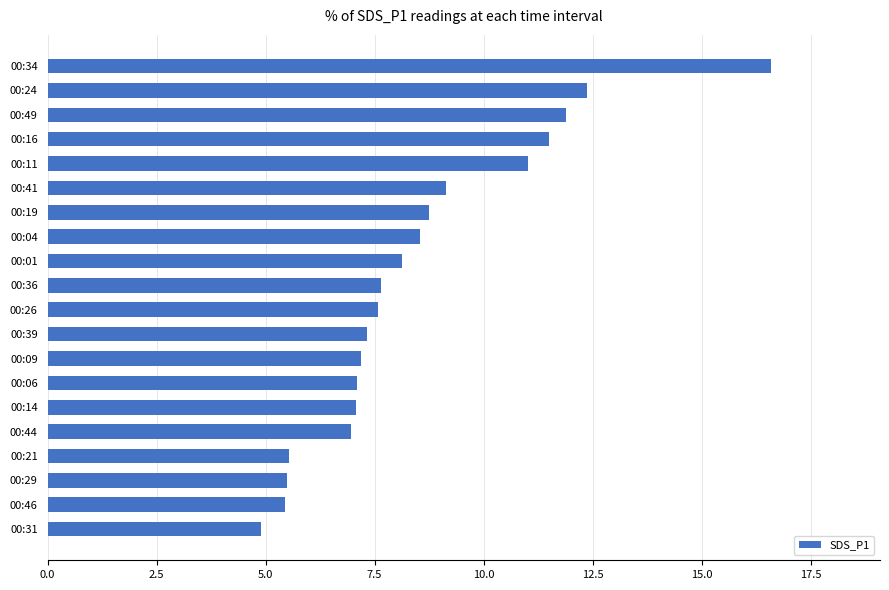

Approximately how many times larger is the value at 00:24 compared to 00:44?

1.8